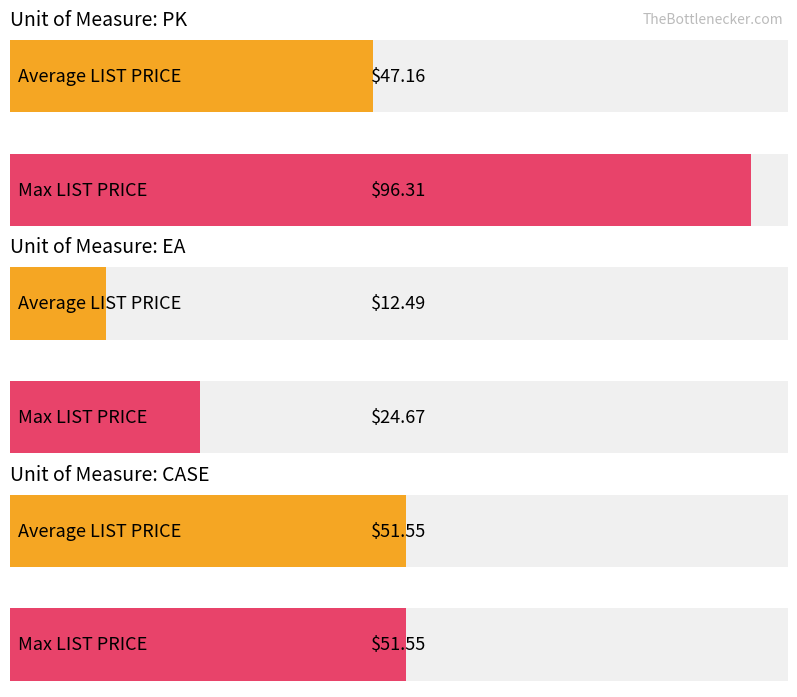

At EA, list the series in order from largest to smallest.

Max LIST PRICE, Average LIST PRICE